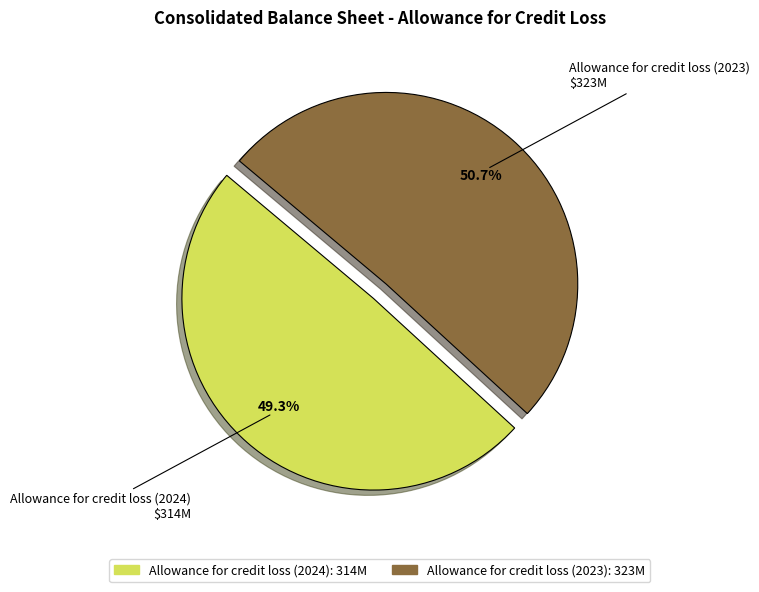

Is it true that Allowance for credit loss (2024) is 49% of the pie?

True